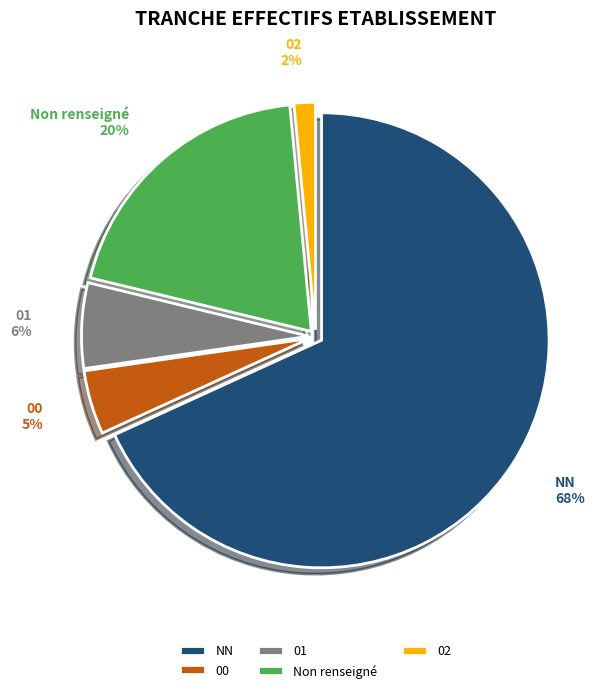

To the nearest percent, what portion does 00 represent?

5%